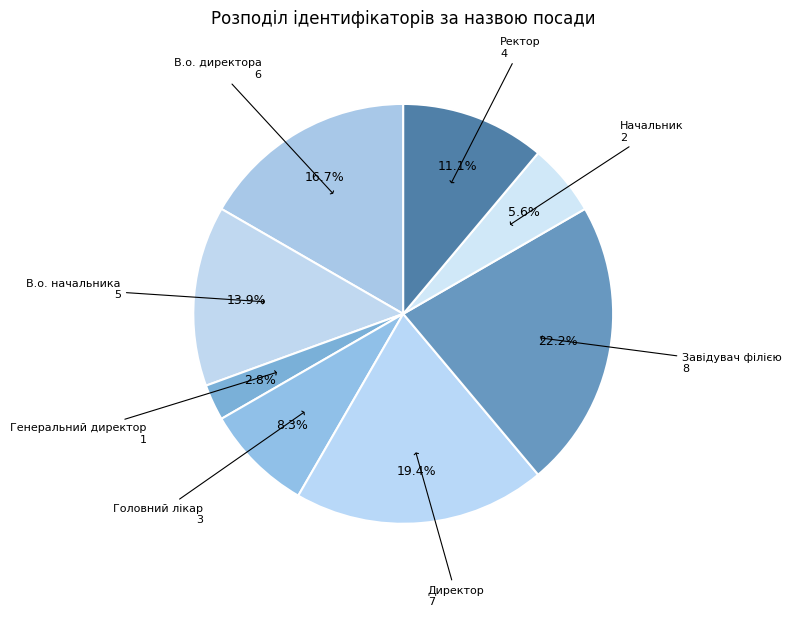

To the nearest percent, what percentage of the pie is Завідувач філією?

22%